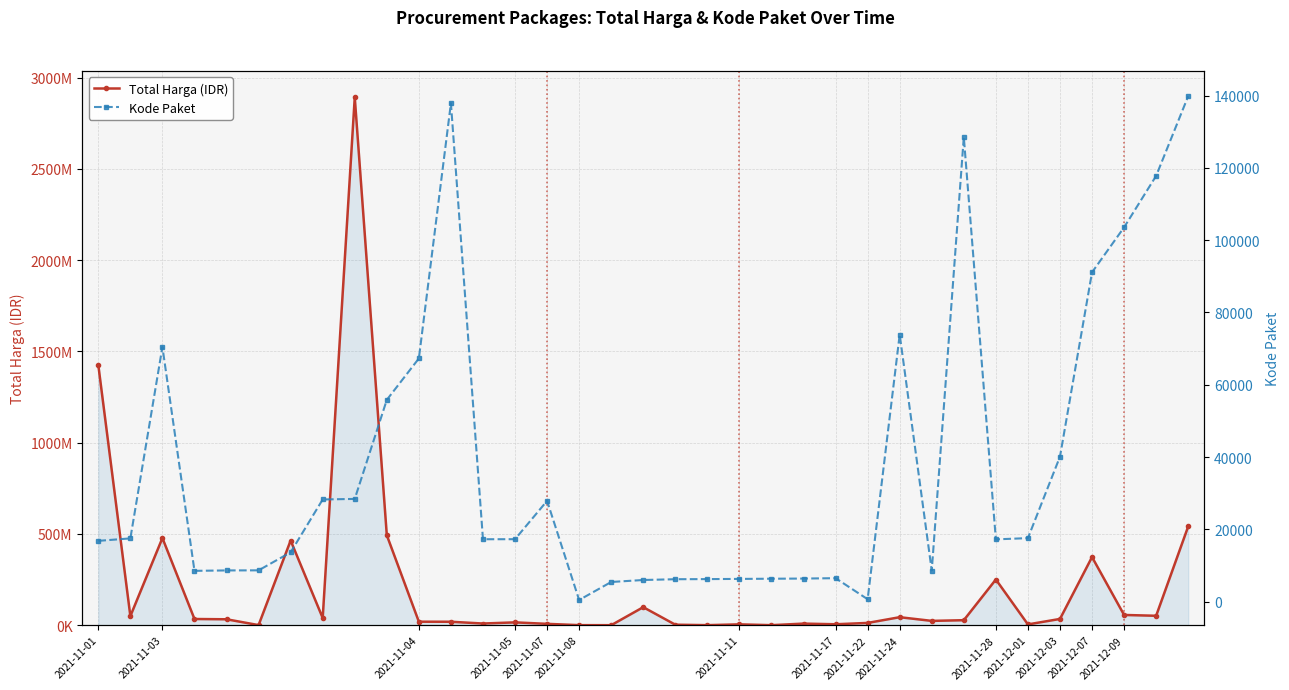

What is the difference between the second highest and second lowest values in the Total Harga (IDR) series?

1425685900